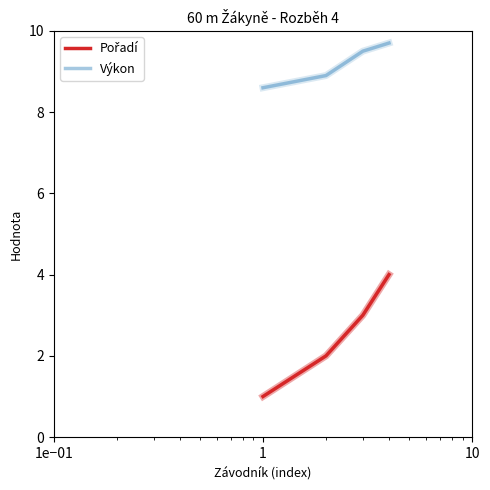

What is the greatest value displayed?

9.7